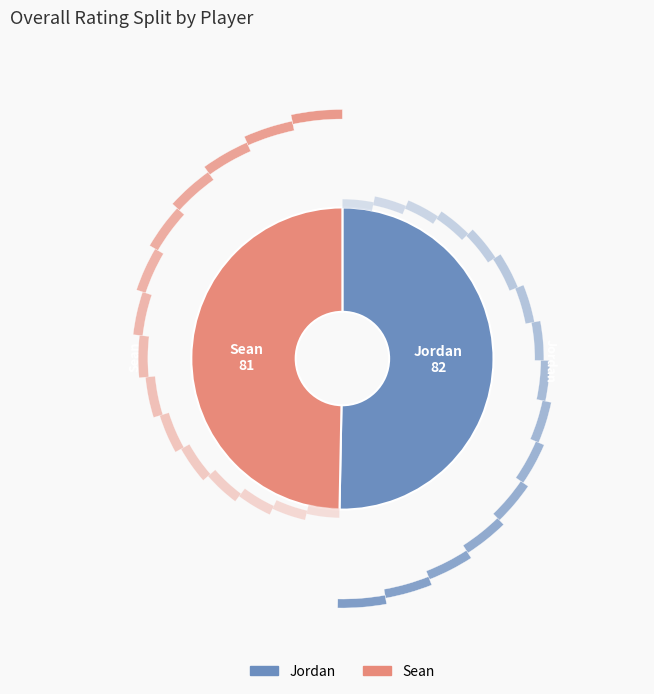

To the nearest percent, what is the difference between the largest and smallest slice percentages?

1%